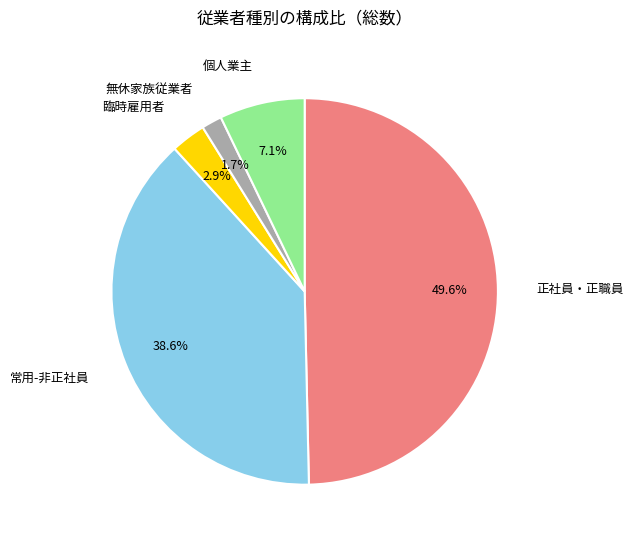

To the nearest percent, what portion does 個人業主 represent?

7%